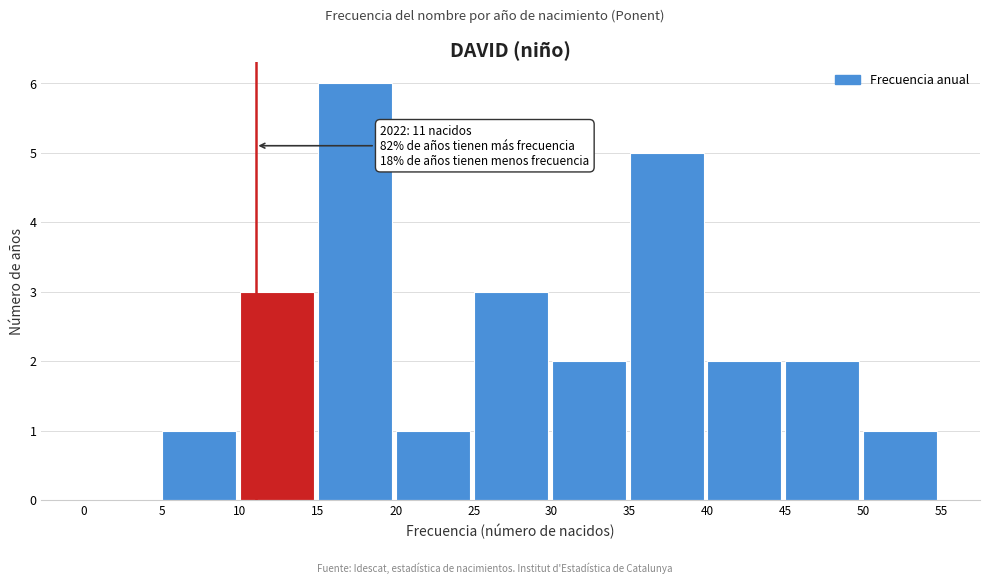

Over which range of the x-axis is the bar tallest?

15 to 20